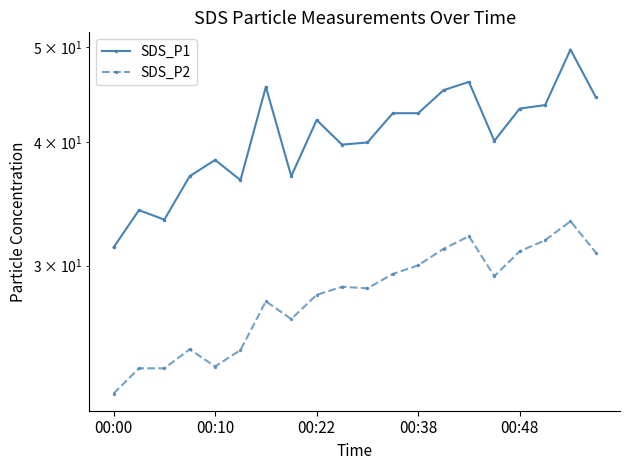

Rank the series by their average value, from lowest to highest.

SDS_P2, SDS_P1